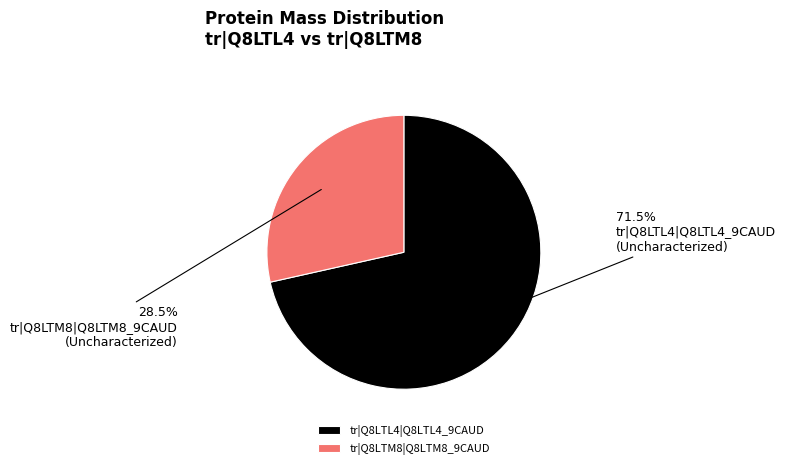

What percentage do tr|Q8LTL4|Q8LTL4_9CAUD and tr|Q8LTM8|Q8LTM8_9CAUD together represent?

100.0%